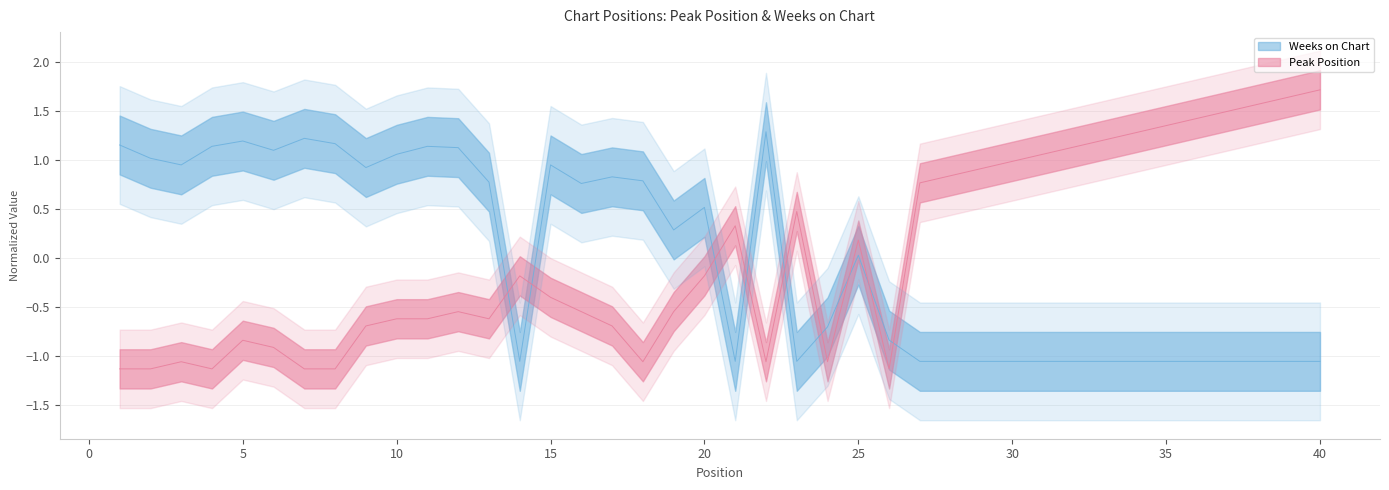

What is the smallest value displayed?

-1.1